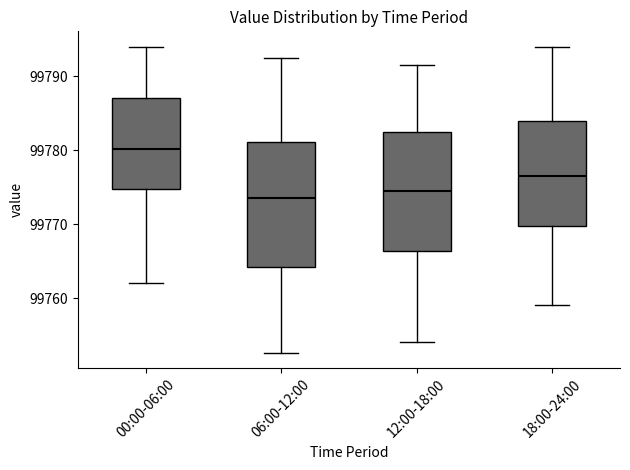

Where does the upper whisker of the box for 18:00-24:00 end on the y-axis? The values are not printed on the chart, so give them approximately, as read against the axis.

99794